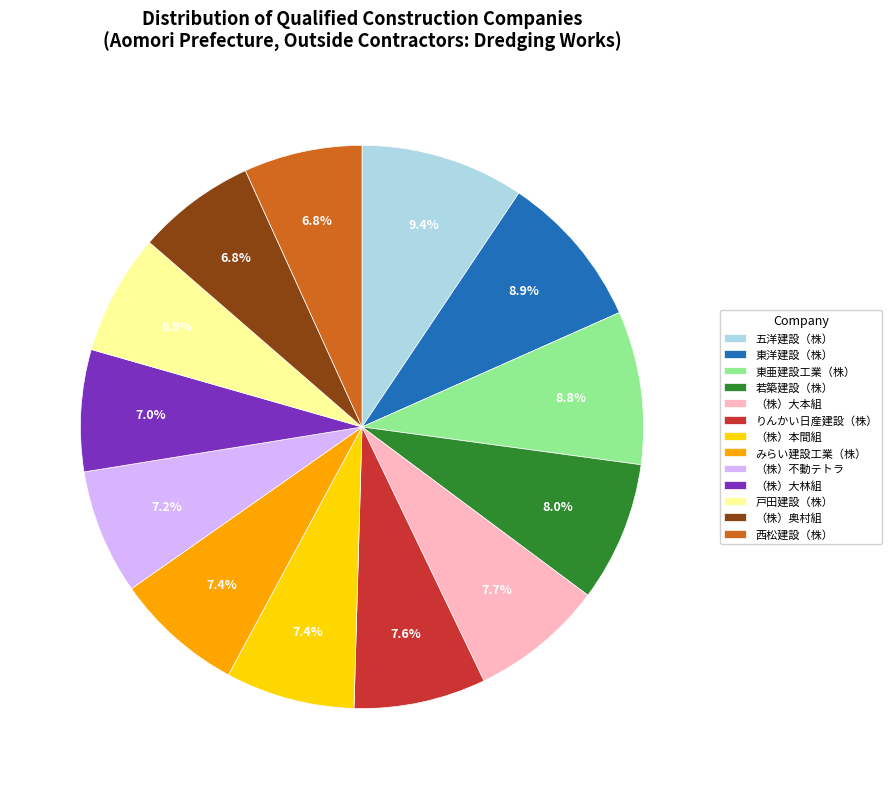

To the nearest percent, what portion does 東亜建設工業（株） represent?

9%